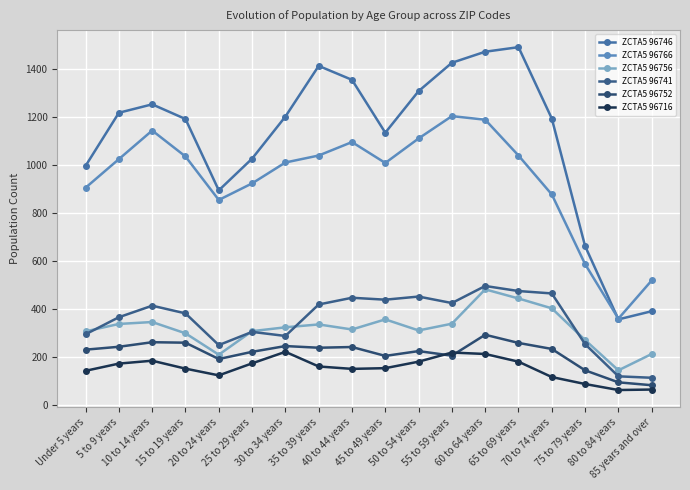

Does the chart have visible grid lines?

Yes